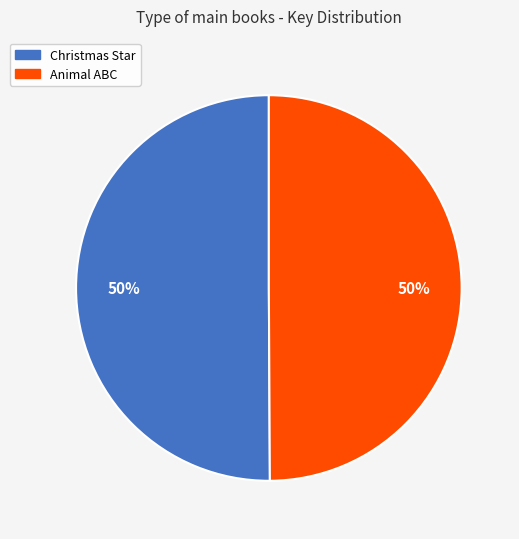

Combined, do Animal ABC and Christmas Star account for over 50%?

Yes